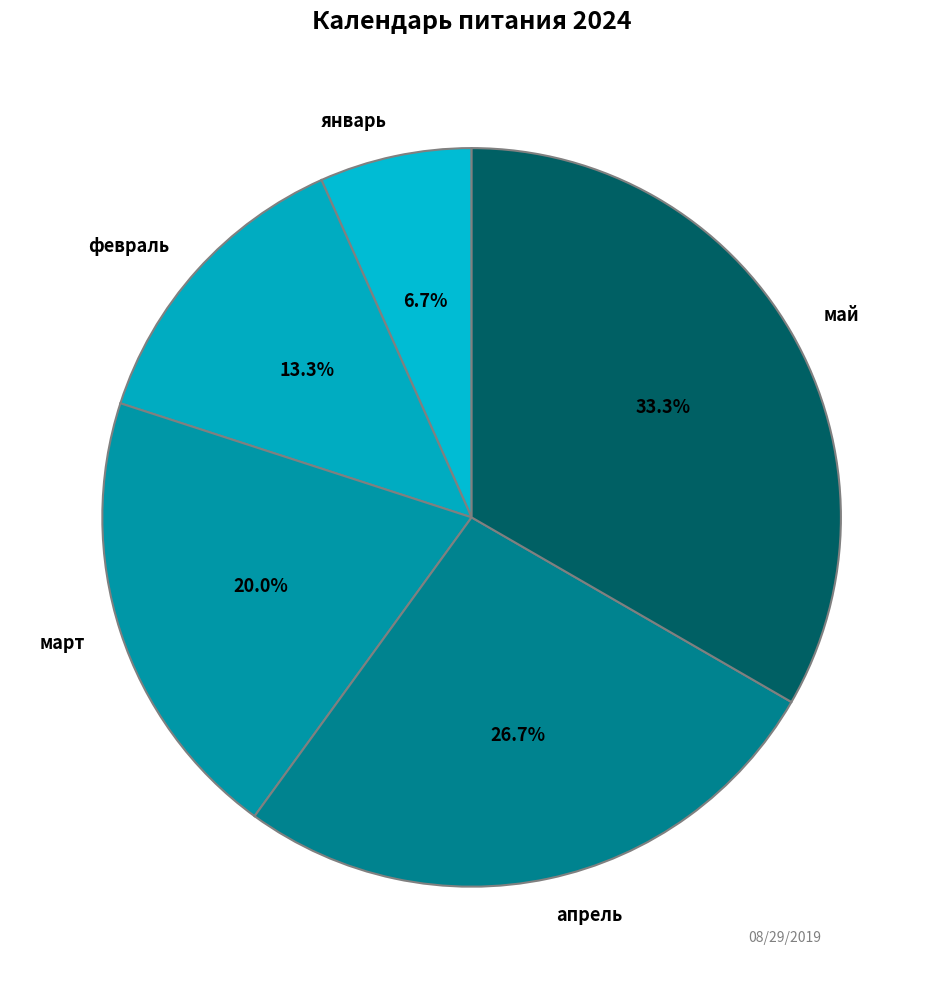

To the nearest percent, what is the combined percentage of апрель and январь?

33%